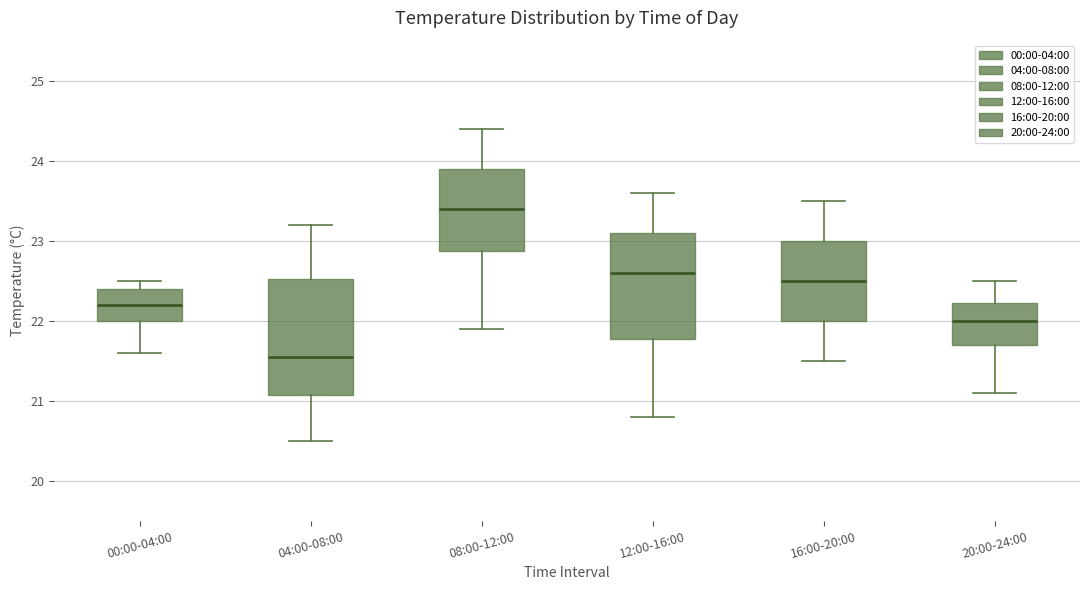

Reading left to right, transcribe this box plot: for each box, give where its median line is, the range the box spans, and where its two whiskers end, as read against the y-axis. The values are not printed on the chart, so give them approximately, as read against the axis.

00:00-04:00: median 22.2, box 22.0 to 22.4, whiskers 21.6 to 22.5
04:00-08:00: median 21.6, box 21.1 to 22.5, whiskers 20.5 to 23.2
08:00-12:00: median 23.4, box 22.9 to 23.9, whiskers 21.9 to 24.4
12:00-16:00: median 22.6, box 21.8 to 23.1, whiskers 20.8 to 23.6
16:00-20:00: median 22.5, box 22.0 to 23.0, whiskers 21.5 to 23.5
20:00-24:00: median 22.0, box 21.7 to 22.2, whiskers 21.1 to 22.5